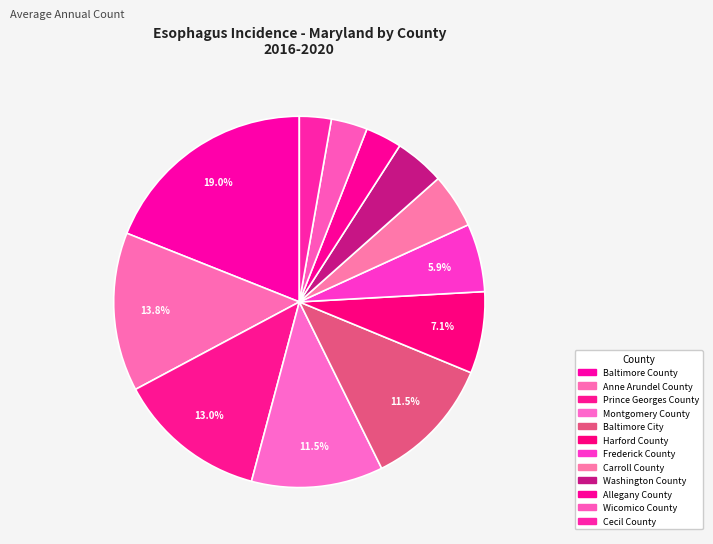

To the nearest percent, what percentage of the pie is Anne Arundel County?

14%